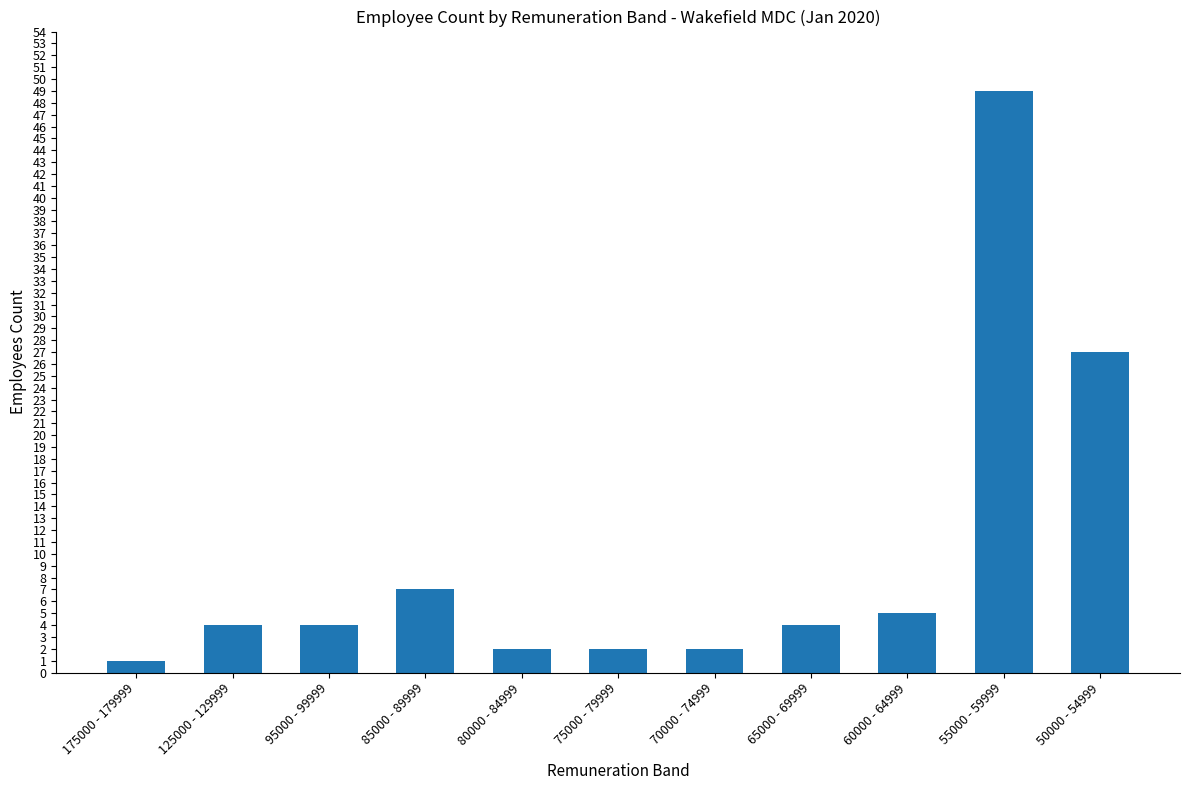

Which category has the lowest value across all series?

175000 - 179999